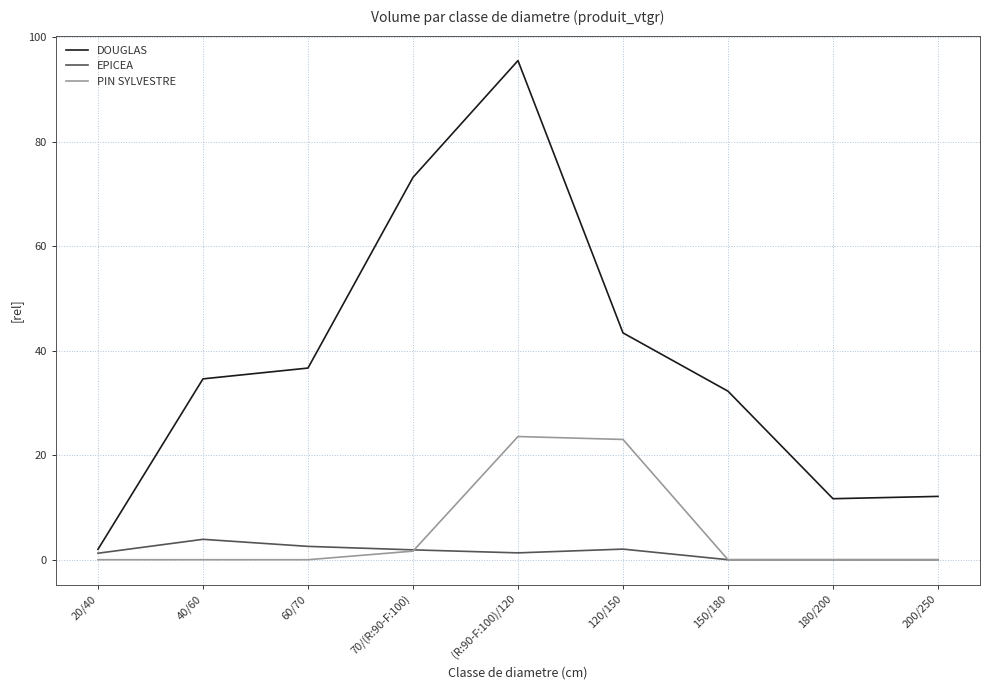

True or false: PIN SYLVESTRE and DOUGLAS intersect in this chart.

False